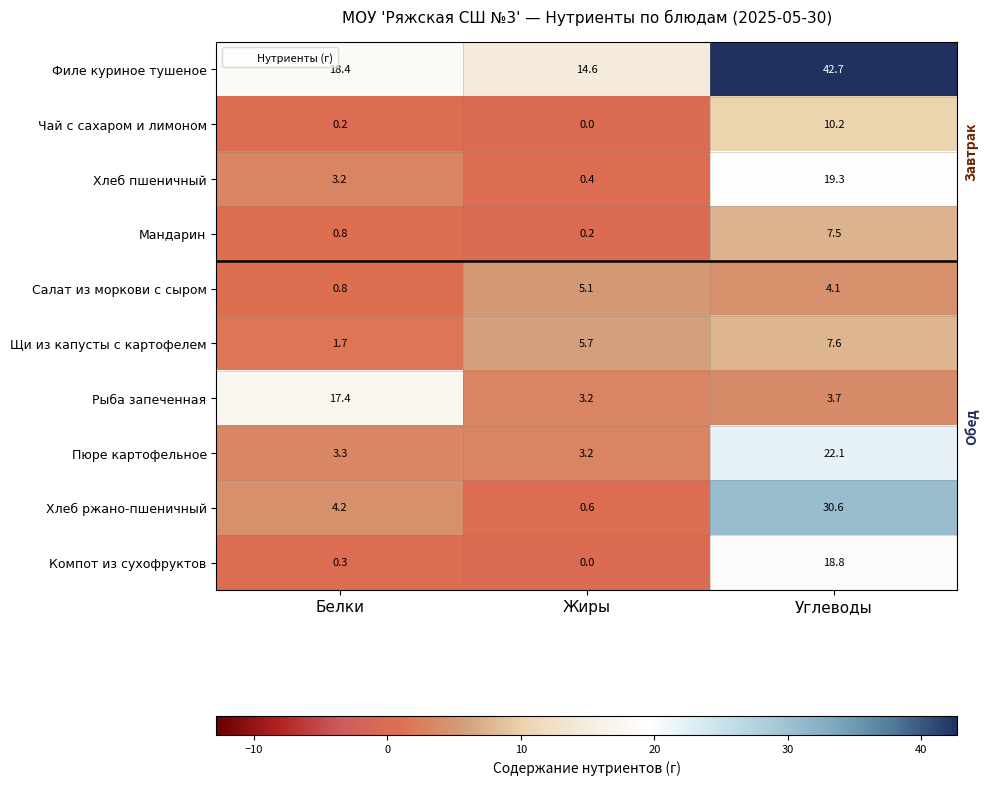

At which category does the chart reach its minimum across all series?

Жиры